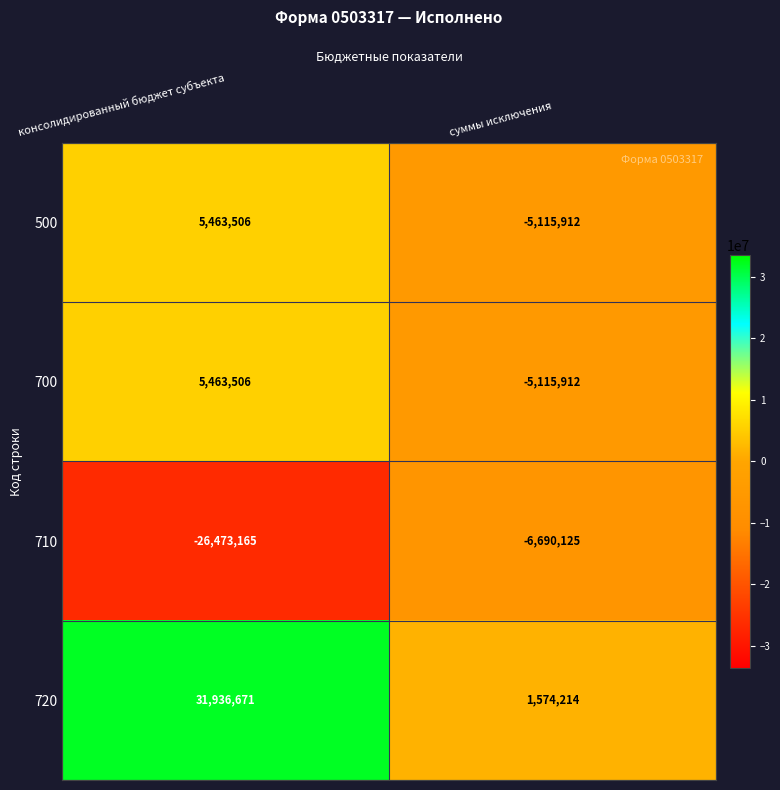

True or false: 700 has a value of -5115912 at суммы исключения.

True